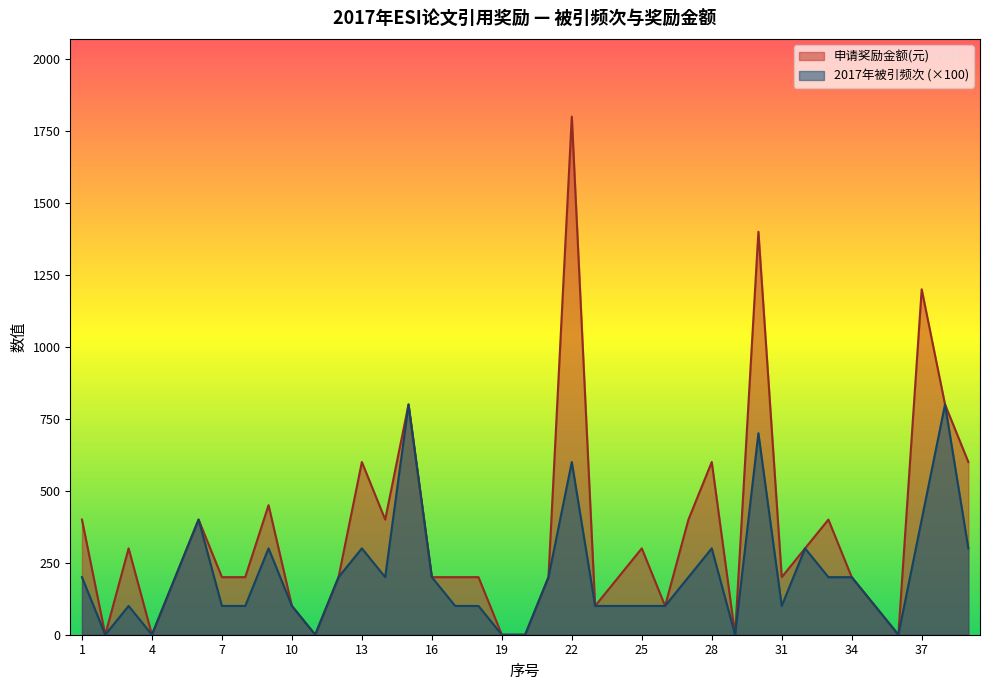

Rank the series by their maximum value, from highest to lowest.

申请奖励金额(元), 2017年被引频次 (×100)